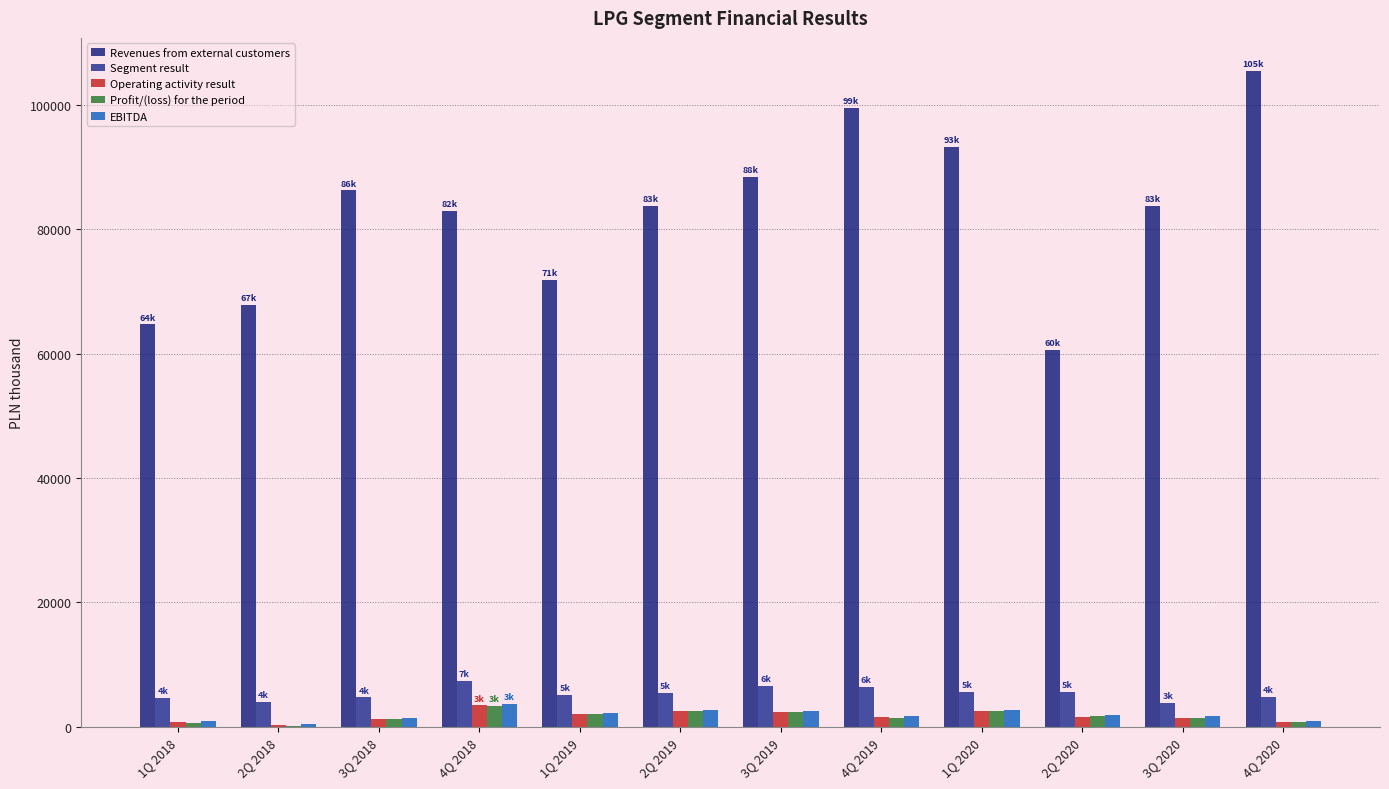

Does the chart contain stacked bars?

No